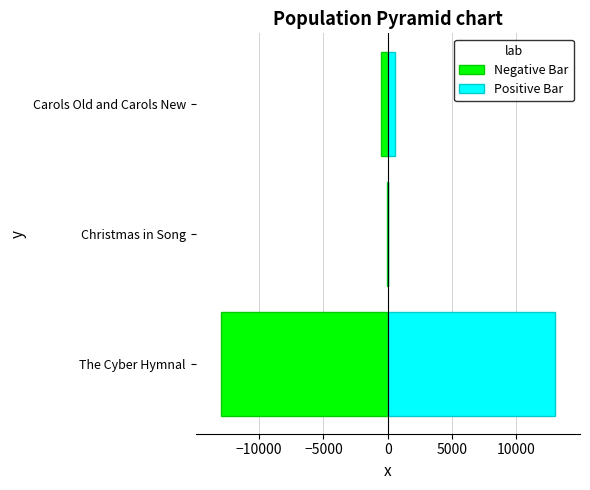

What is the lowest value of the Negative Bar series?

-12992